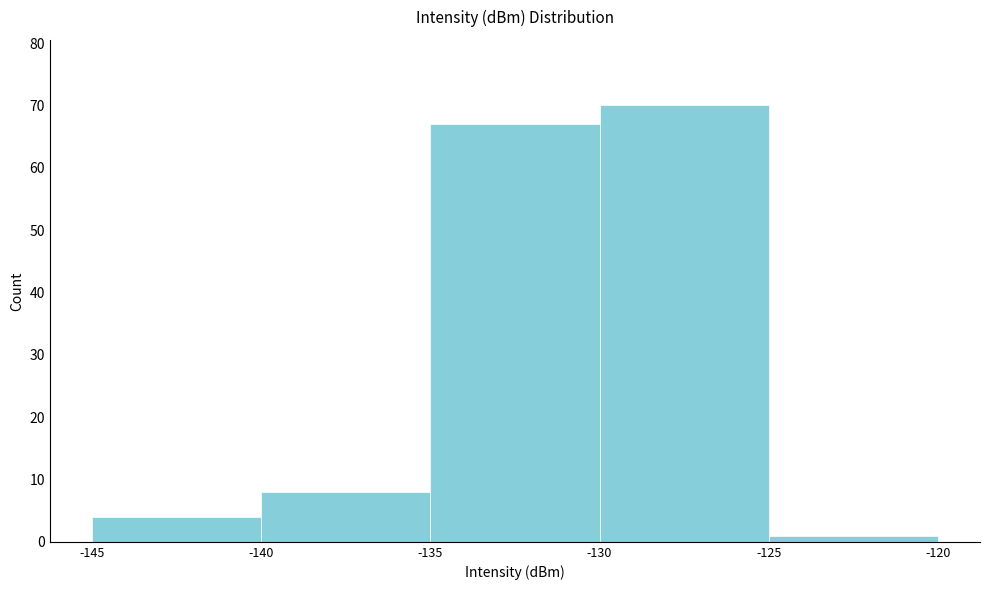

Reading left to right, transcribe this chart: for each bar, give the range it covers on the x-axis and its height. The values are not printed on the chart, so give them approximately, as read against the axis.

-145 to -140: 4
-140 to -135: 8
-135 to -130: 67
-130 to -125: 70
-125 to -120: 1